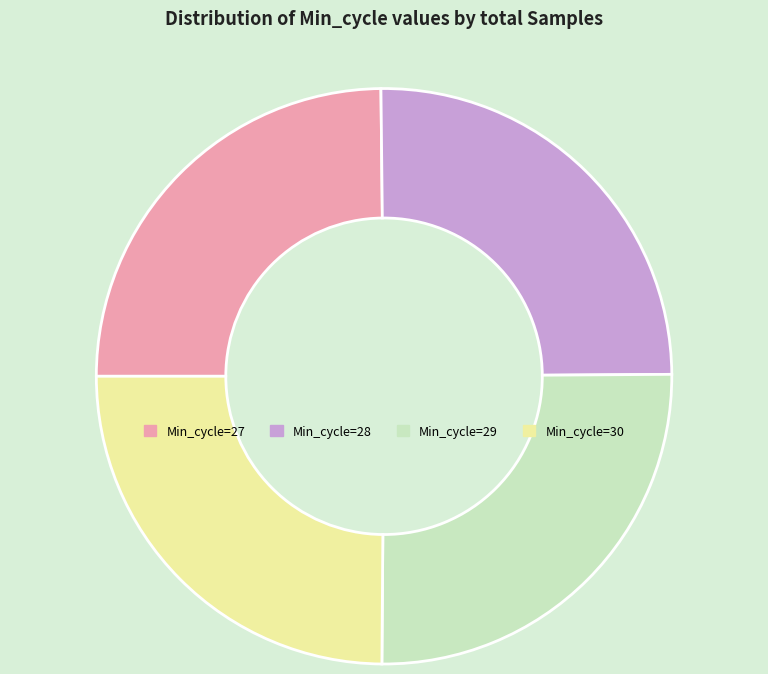

The Min_cycle=27 slice represents 25% of the pie. True or false?

True